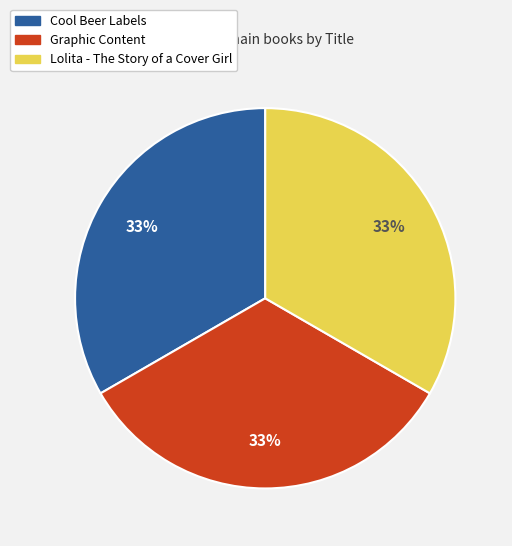

The Graphic Content slice represents 33% of the pie. True or false?

True